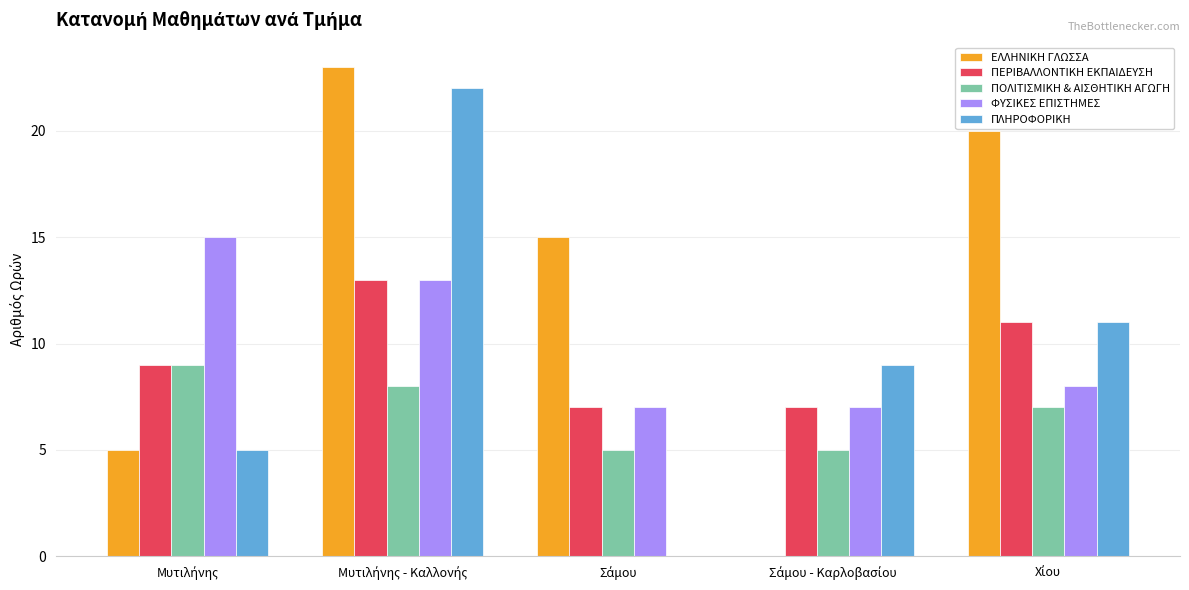

What is the sum of all ΠΛΗΡΟΦΟΡΙΚΗ values?

47